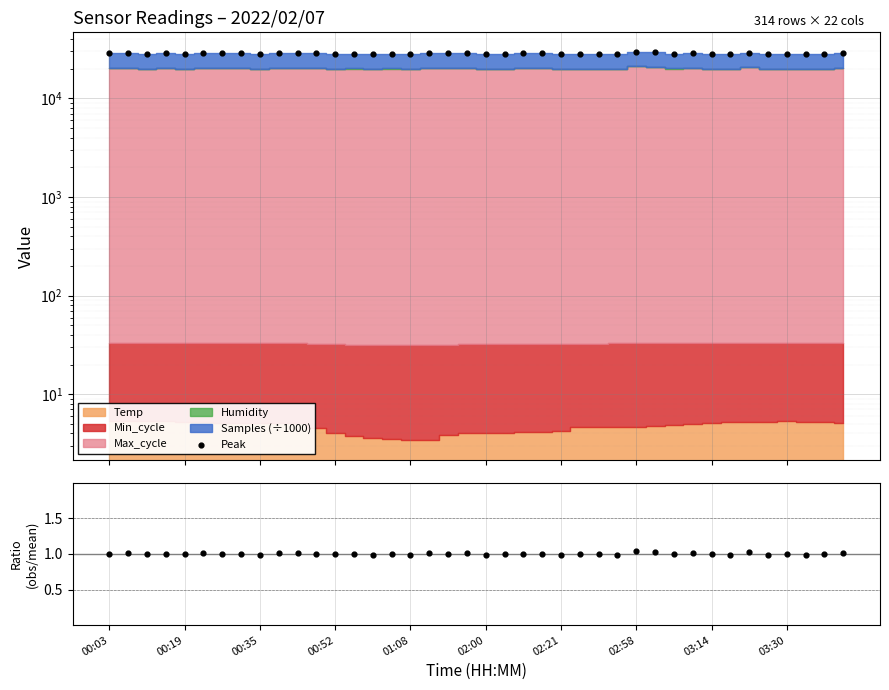

Which series reaches the maximum Y coordinate?

Peak